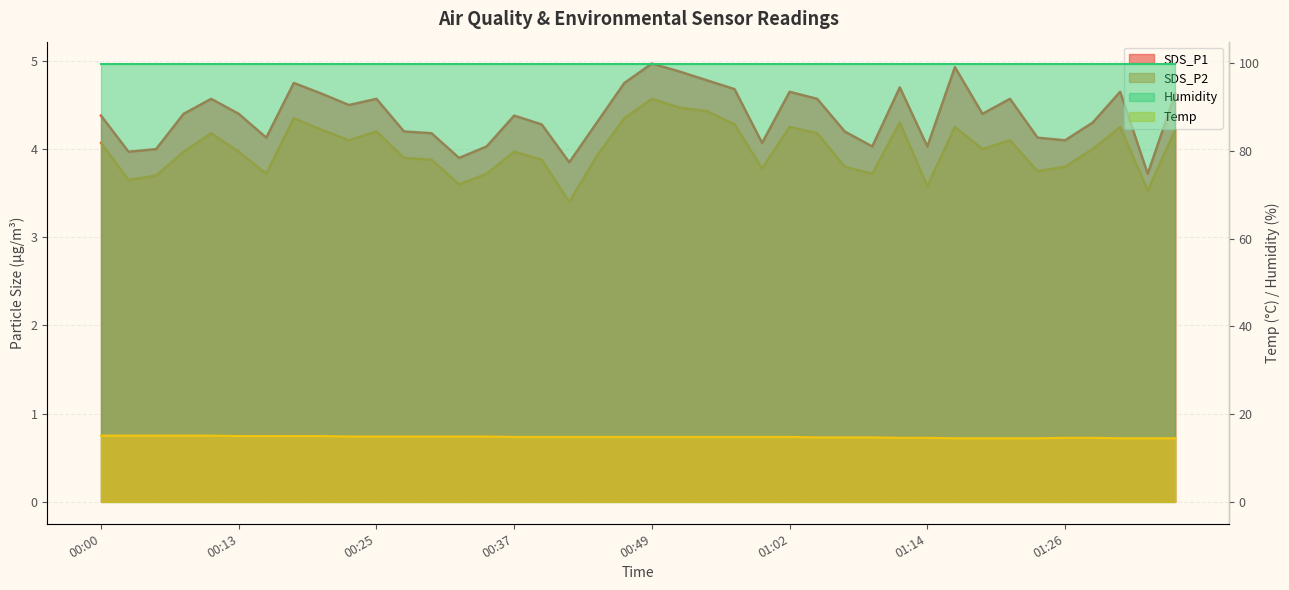

What position from the left is 00:17?

8